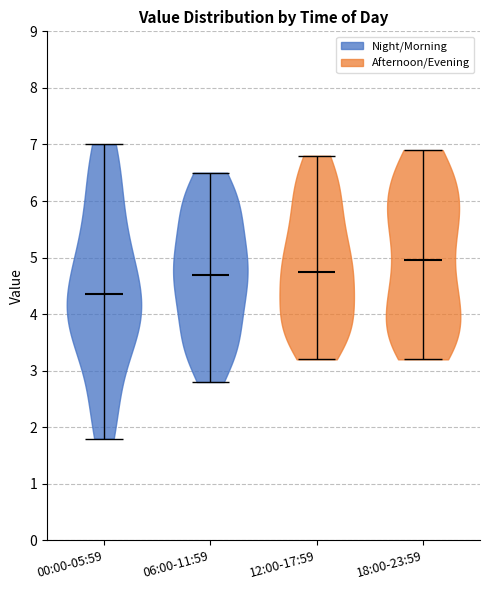

Which violin has the lowest median line?

00:00-05:59